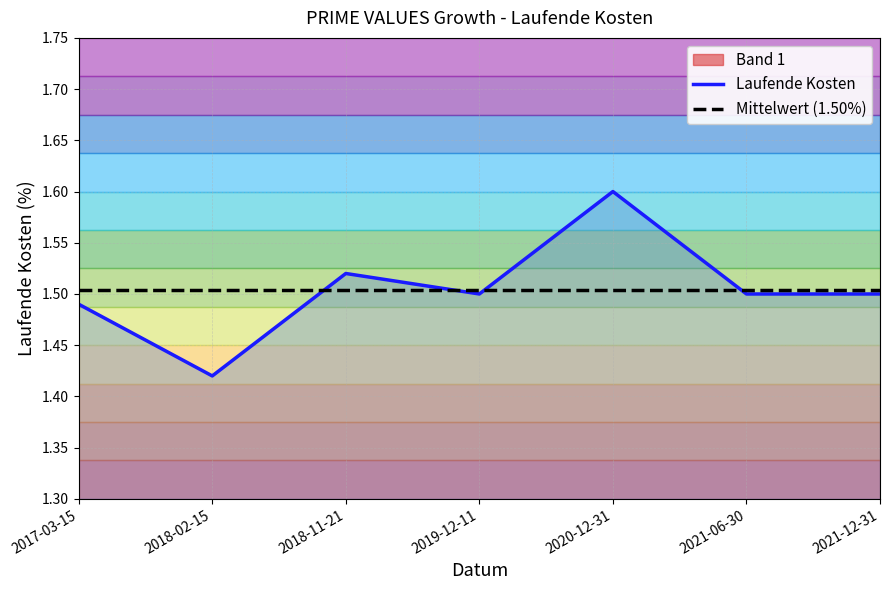

Reading left to right, extract all data points from this chart.

Laufende Kosten: 1.5	1.4	1.5	1.5	1.6	1.5	1.5
Mittelwert (1.50%): 1.5	1.5	1.5	1.5	1.5	1.5	1.5